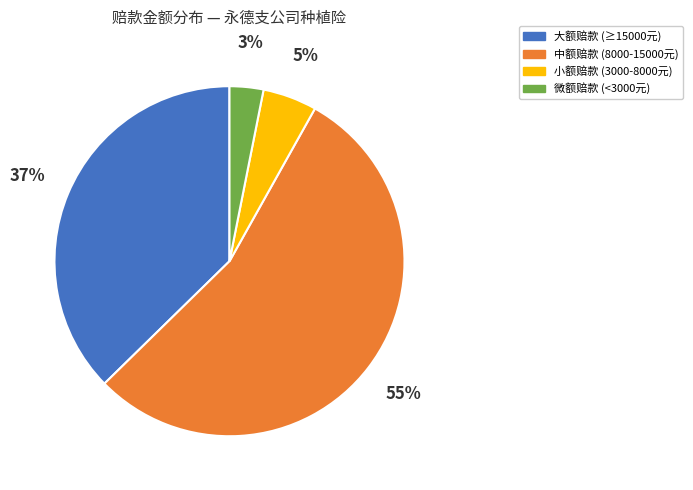

Does any single category account for the majority?

Yes